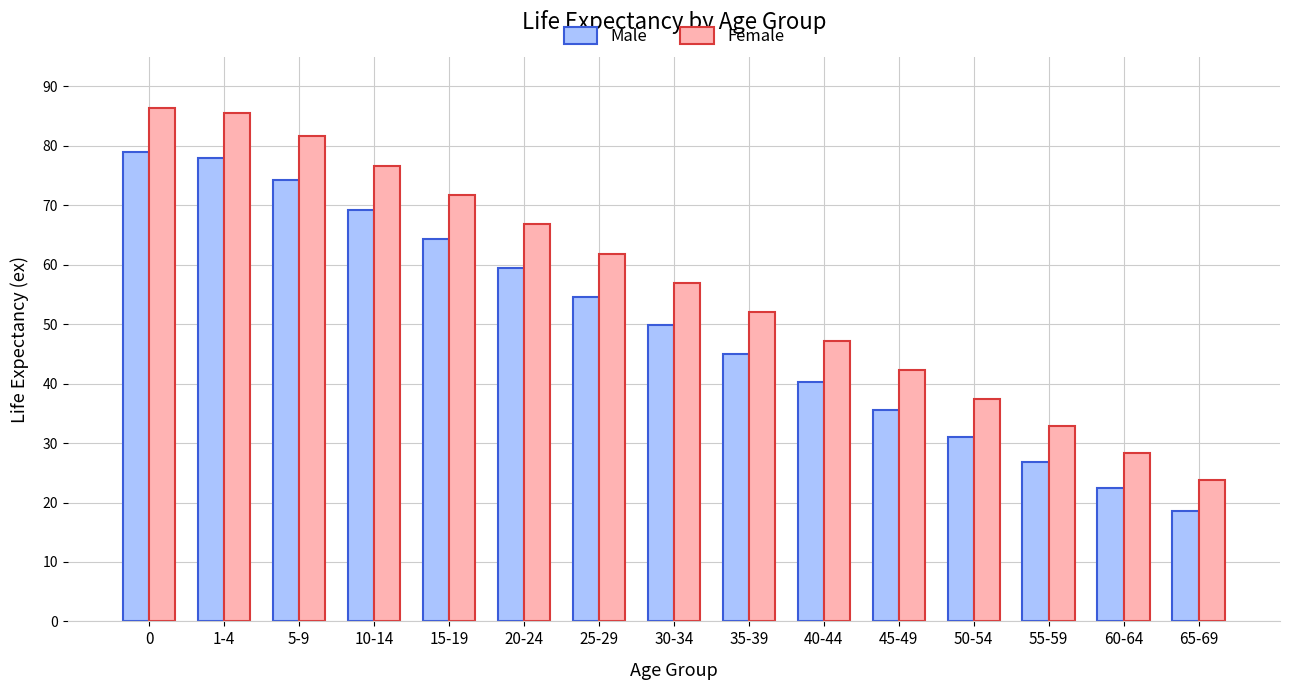

What position from the right is 50-54?

4